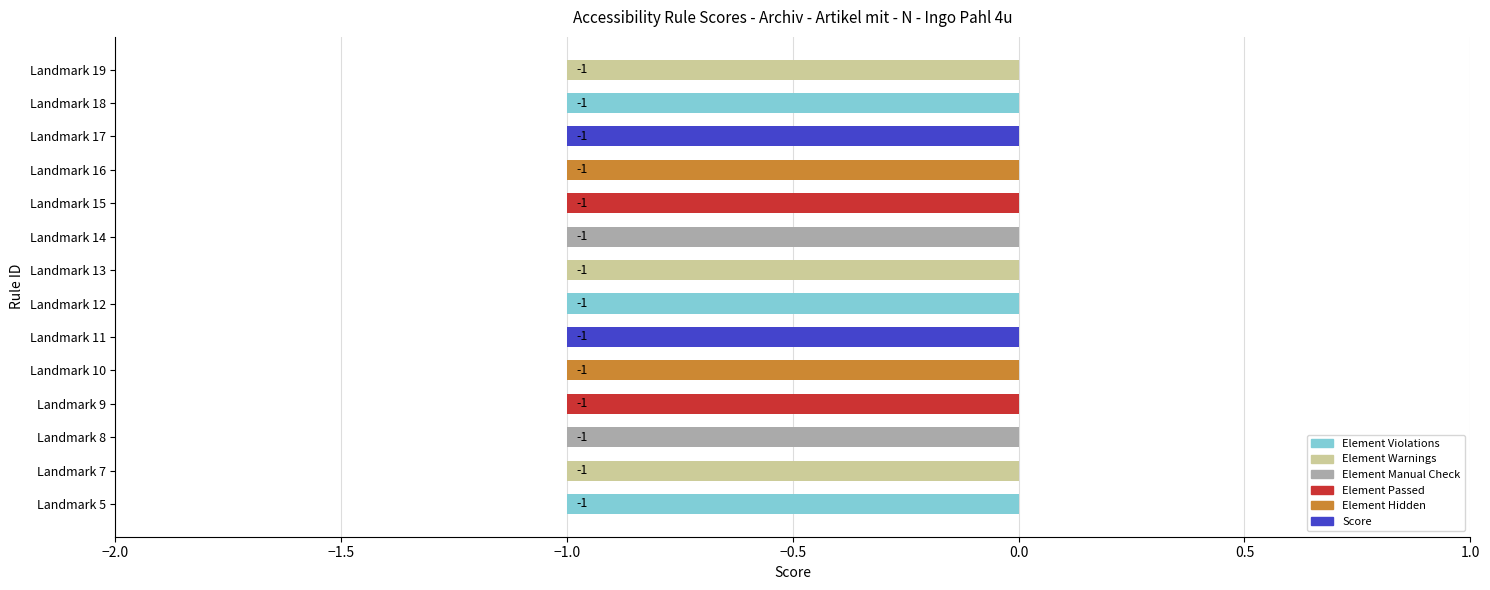

What is the total value across all series at Landmark 5?

-1